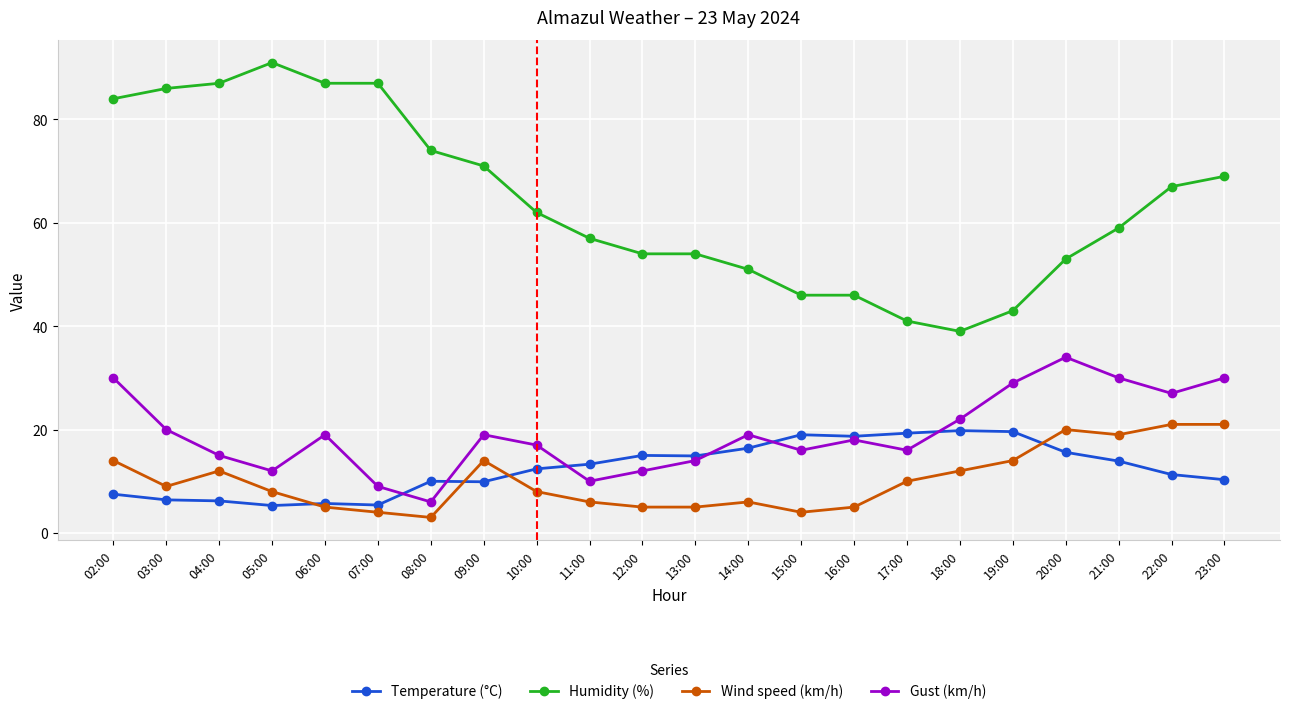

At 09:00, list the series in order from smallest to largest.

Temperature (°C), Wind speed (km/h), Gust (km/h), Humidity (%)